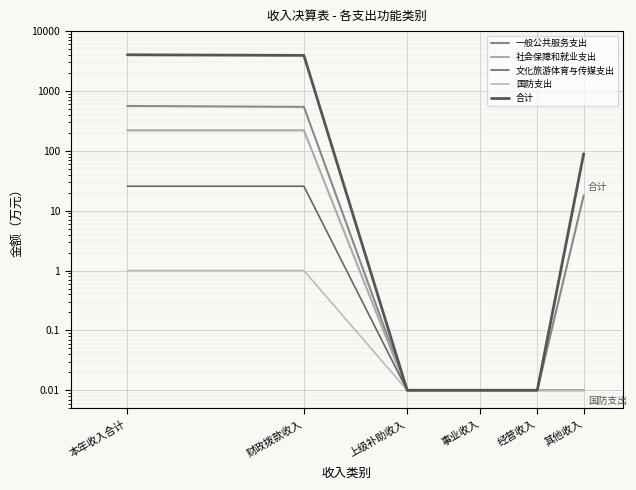

True or false: 社会保障和就业支出 and 文化旅游体育与传媒支出 cross at least once.

False